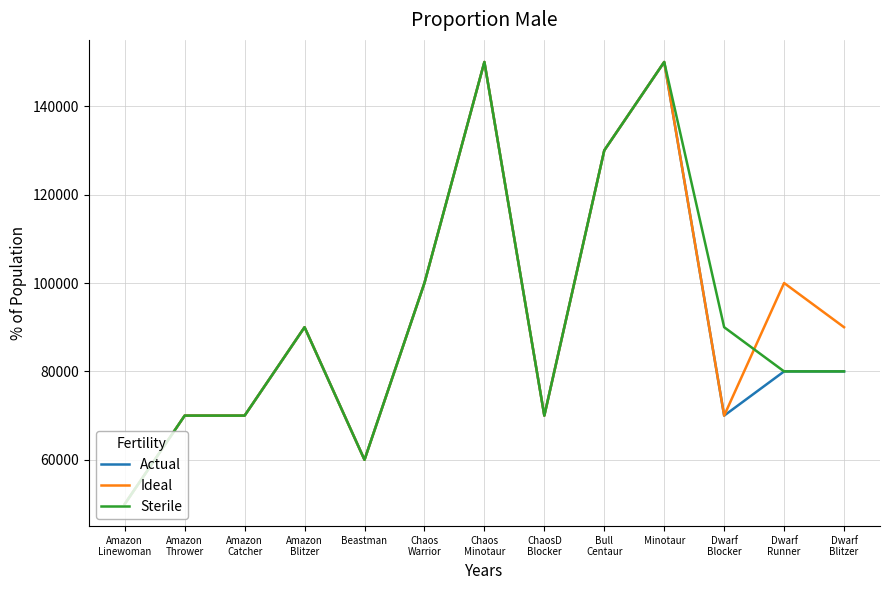

What is the greatest value displayed?

150000